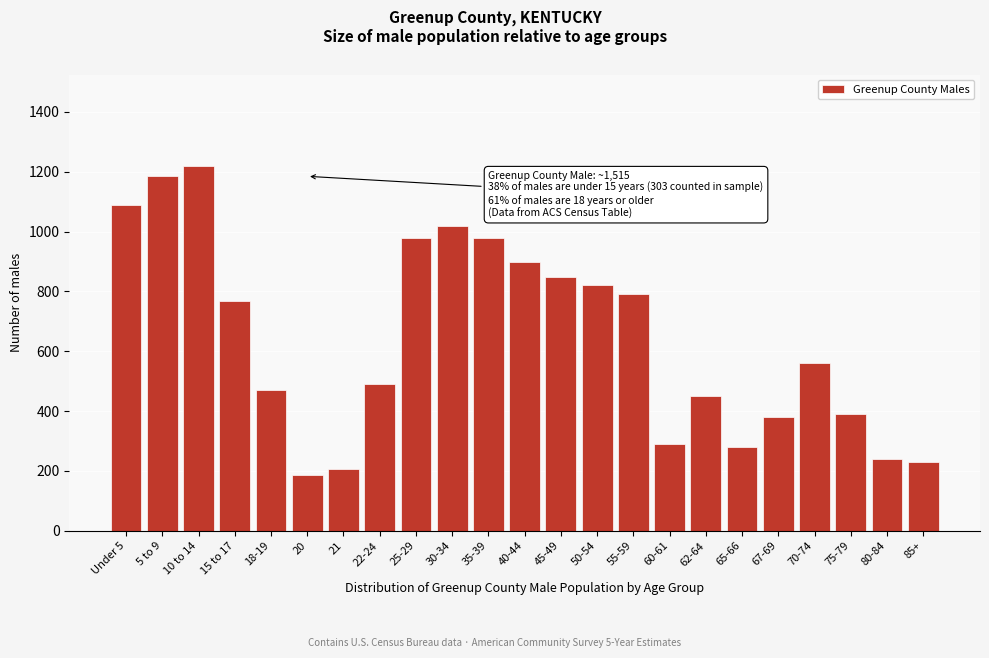

Reading left to right, list all the values displayed in this chart.

Under 5=1088	5 to 9=1185	10 to 14=1220	15 to 17=768	18-19=470	20=185	21=205	22-24=491	25-29=980	30-34=1020	35-39=980	40-44=900	45-49=850	50-54=820	55-59=790	60-61=290	62-64=450	65-66=280	67-69=380	70-74=560	75-79=390	80-84=240	85+=230